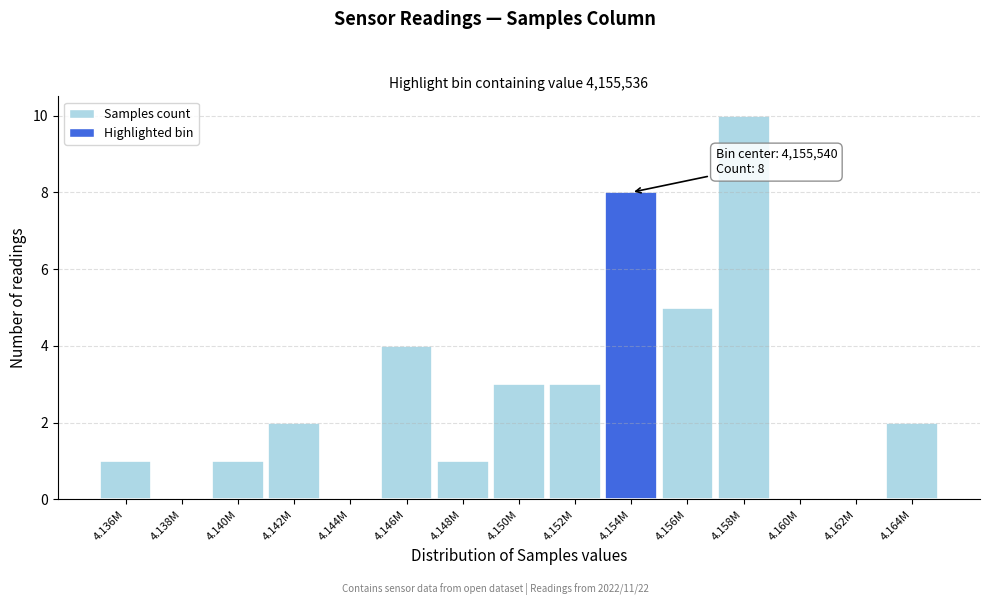

Reading left to right, transcribe all the data shown in this chart.

4.136M=1	4.138M=0	4.140M=1	4.142M=2	4.144M=0	4.146M=4	4.148M=1	4.150M=3	4.152M=3	4.154M=8	4.156M=5	4.158M=10	4.160M=0	4.162M=0	4.164M=2